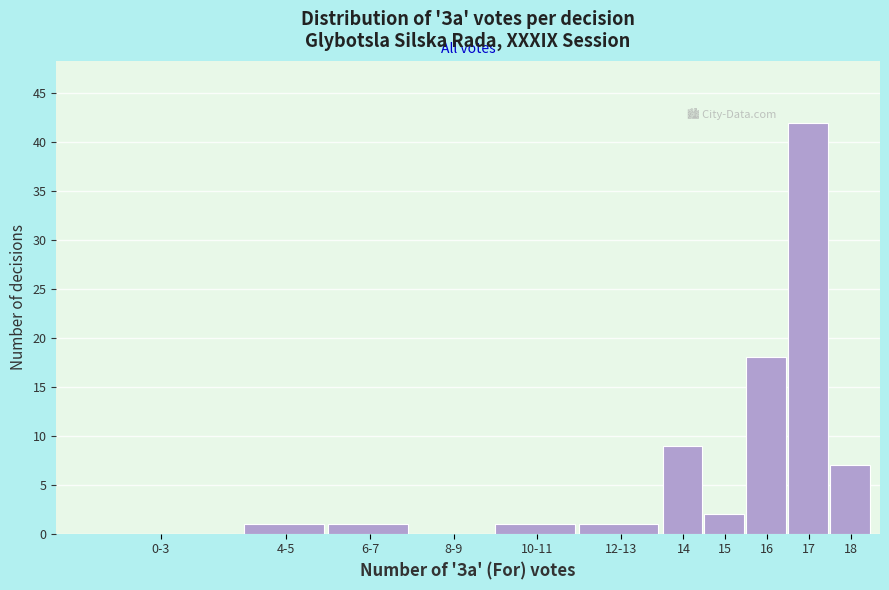

Reading right to left, transcribe all the data shown in this chart.

18=7	17=42	16=18	15=2	14=9	12-13=1	10-11=1	8-9=0	6-7=1	4-5=1	0-3=0